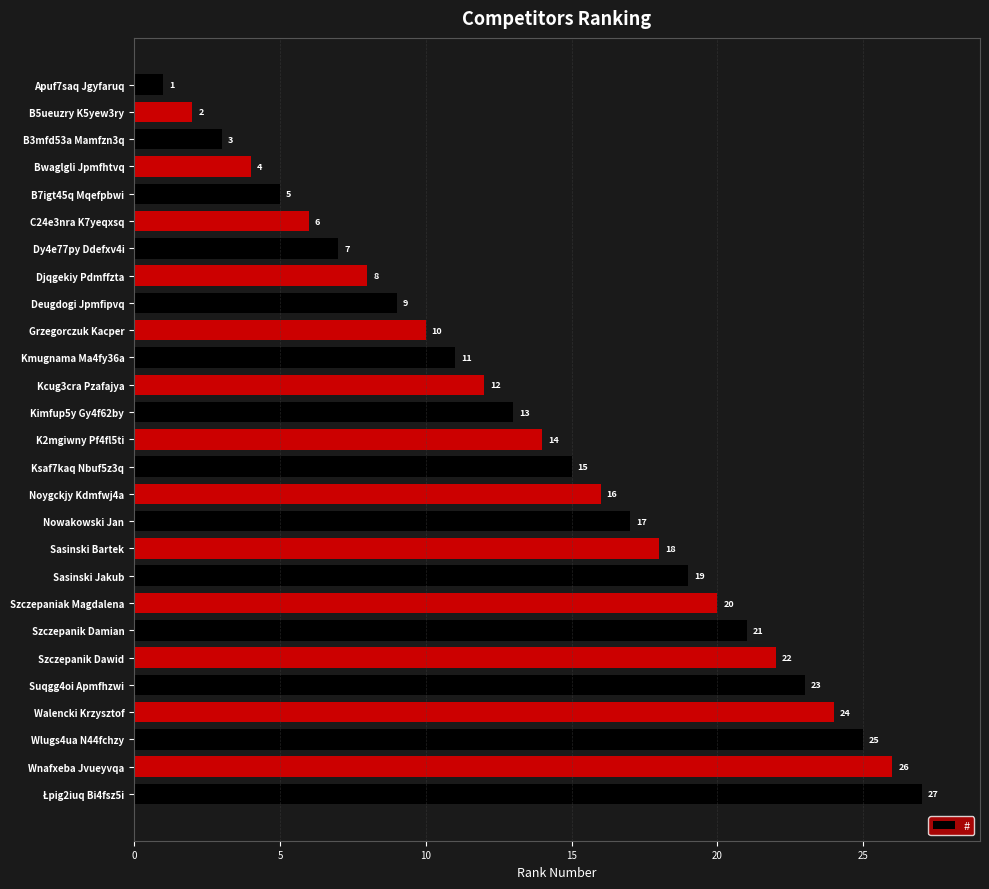

What is the approximate value at Kcug3cra Pzafajya?

12